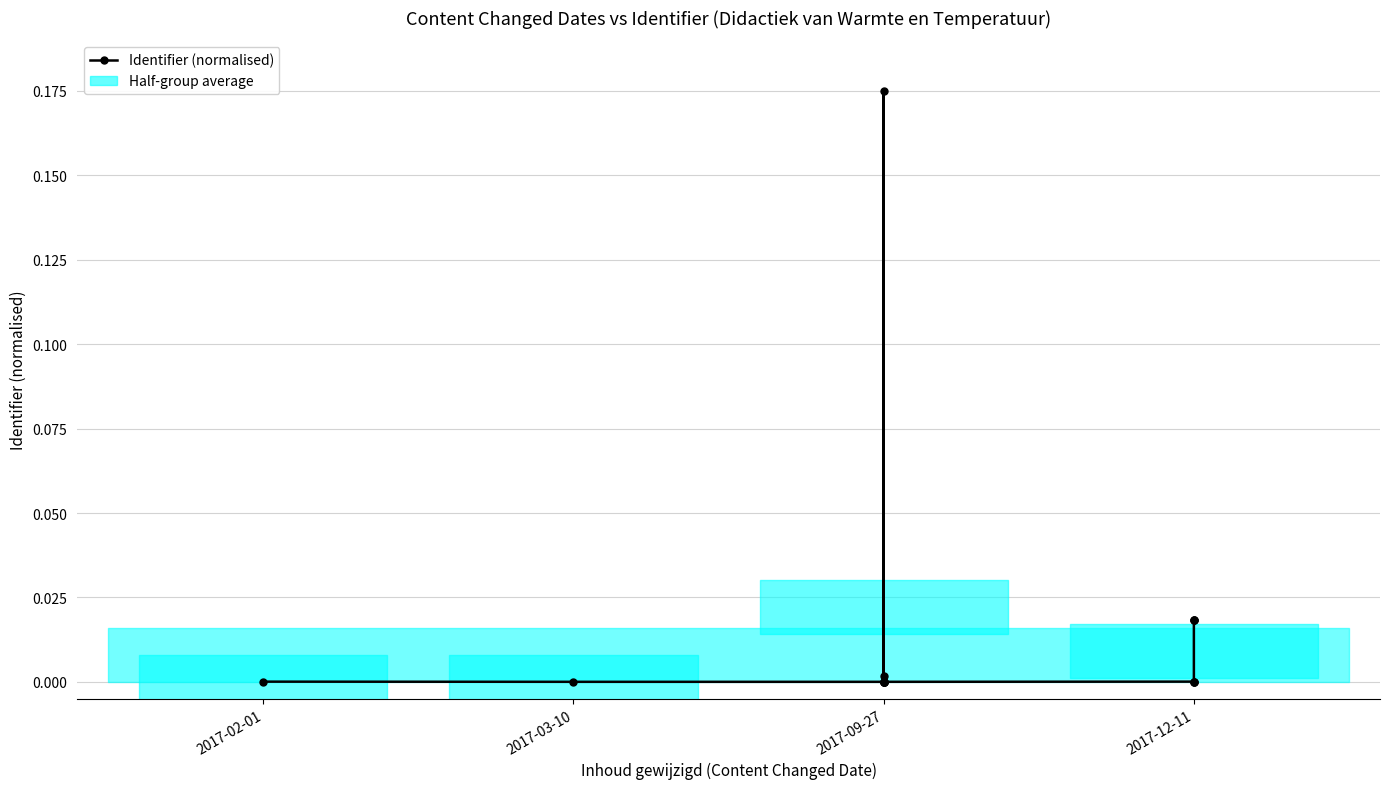

Does the chart have visible grid lines?

Yes